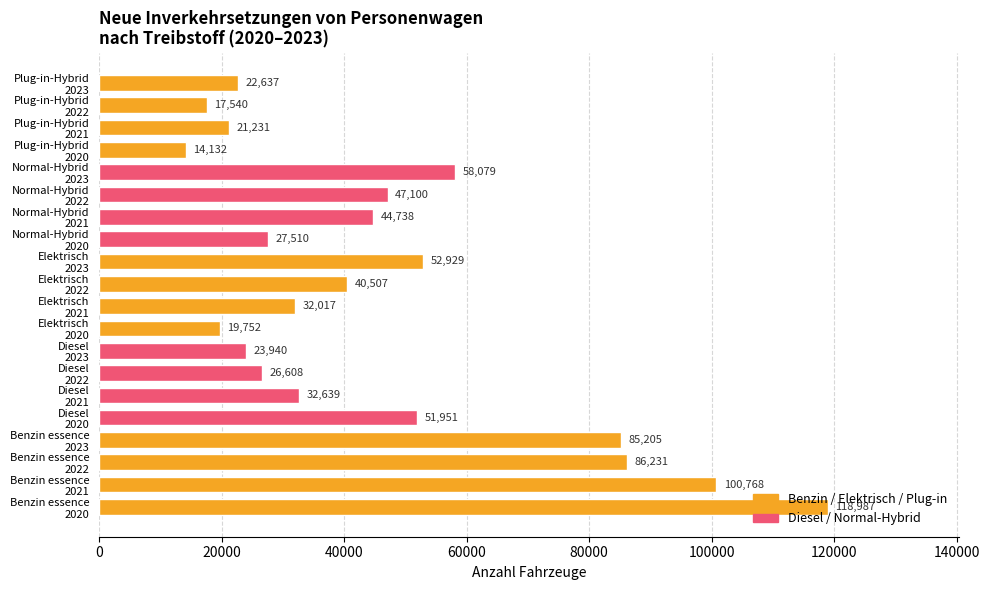

What is the maximum value shown in the chart?

118987